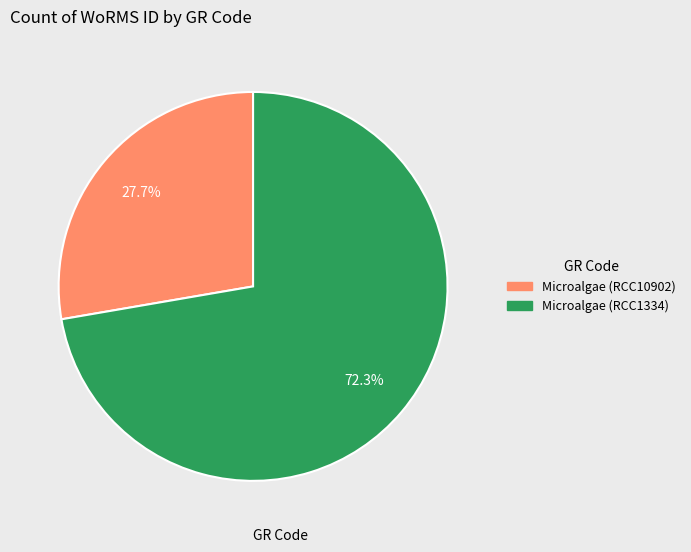

The Microalgae (RCC10902) slice represents 28% of the pie. True or false?

True